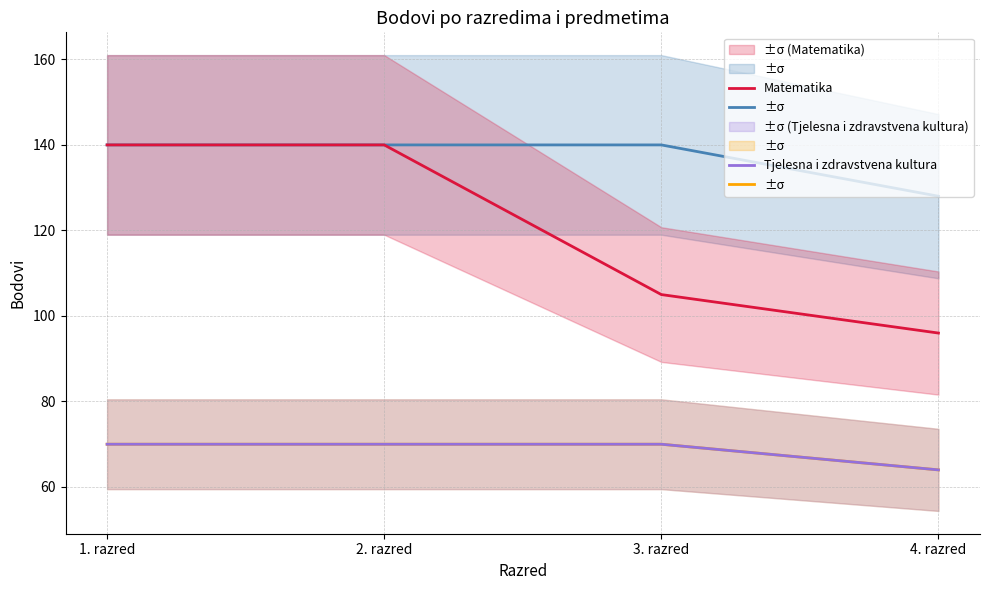

Between 2. razred and 1. razred, which is larger?

2. razred